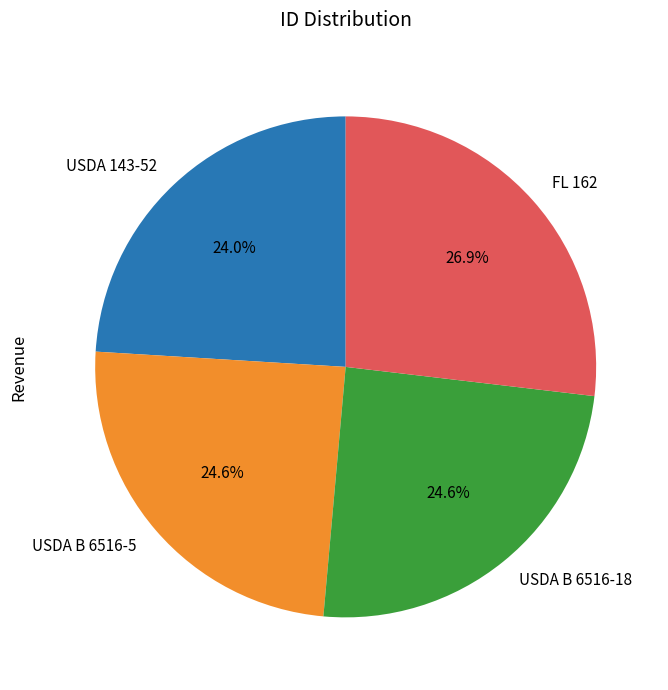

What is the total percentage of USDA 143-52 and USDA B 6516-5?

48.6%